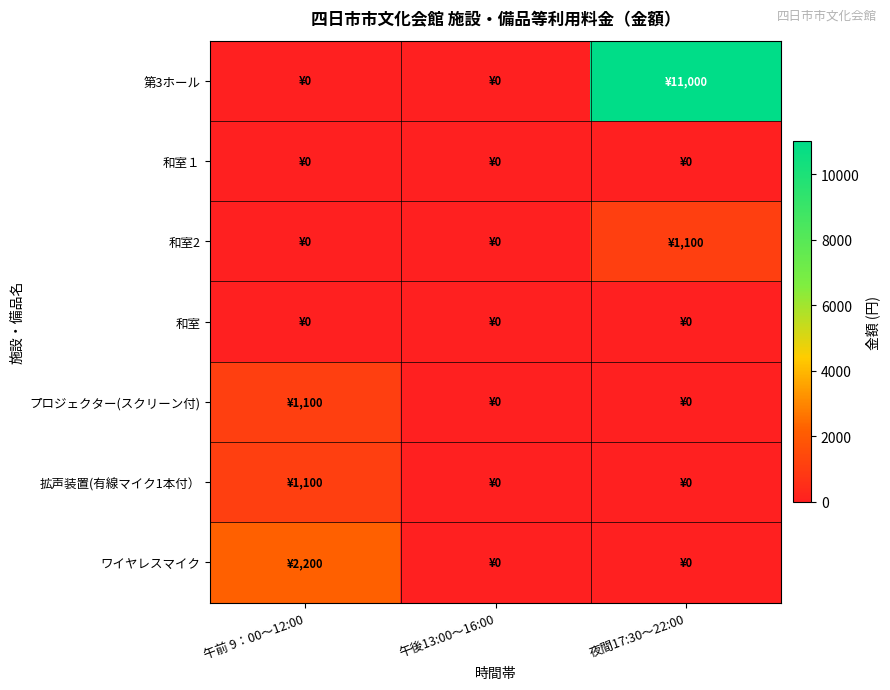

Which series has the largest range (max minus min)?

第3ホール